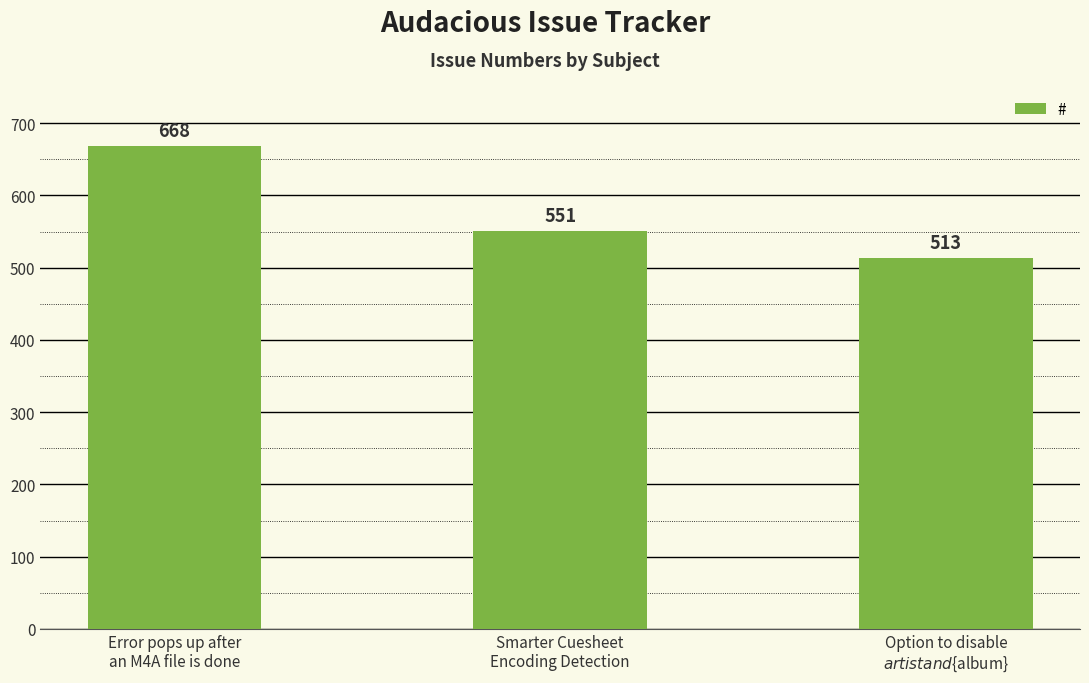

What is the ratio of the value at Option to disable
${artist} and ${album} to the value at Error pops up after
an M4A file is done?

0.8